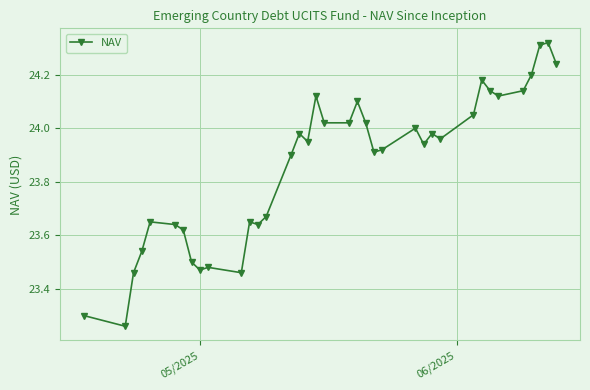

What is the difference between the maximum and minimum values?

1.1